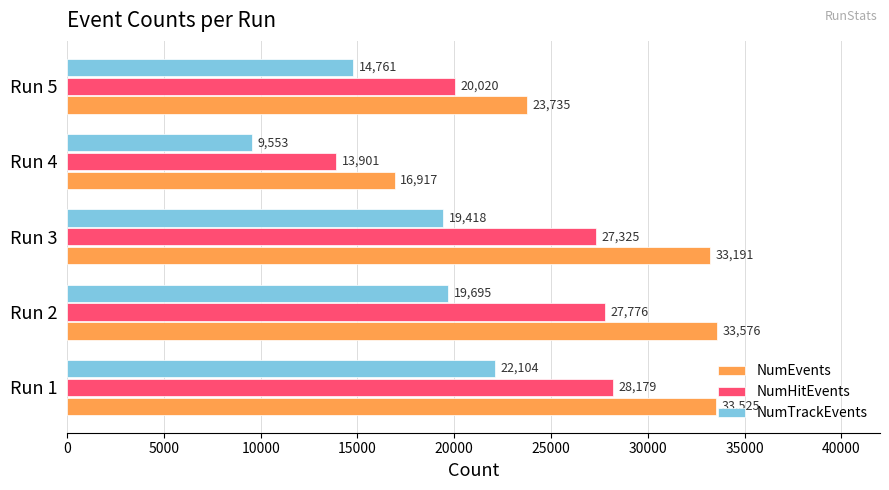

At how many categories does at least one series exceed 26830?

3